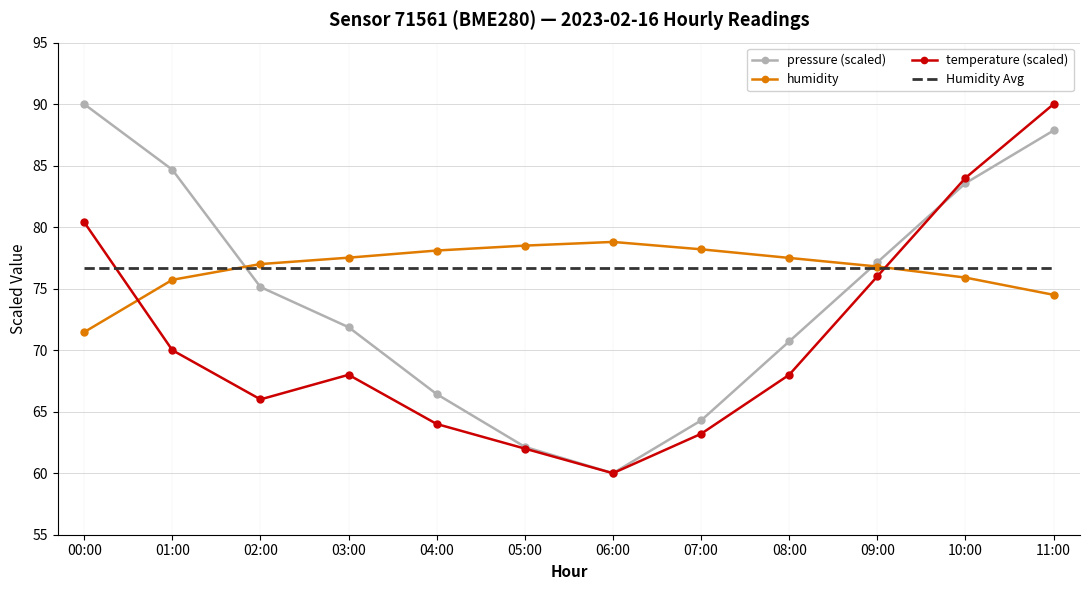

How many intersections are there between pressure (scaled) and Humidity Avg?

2